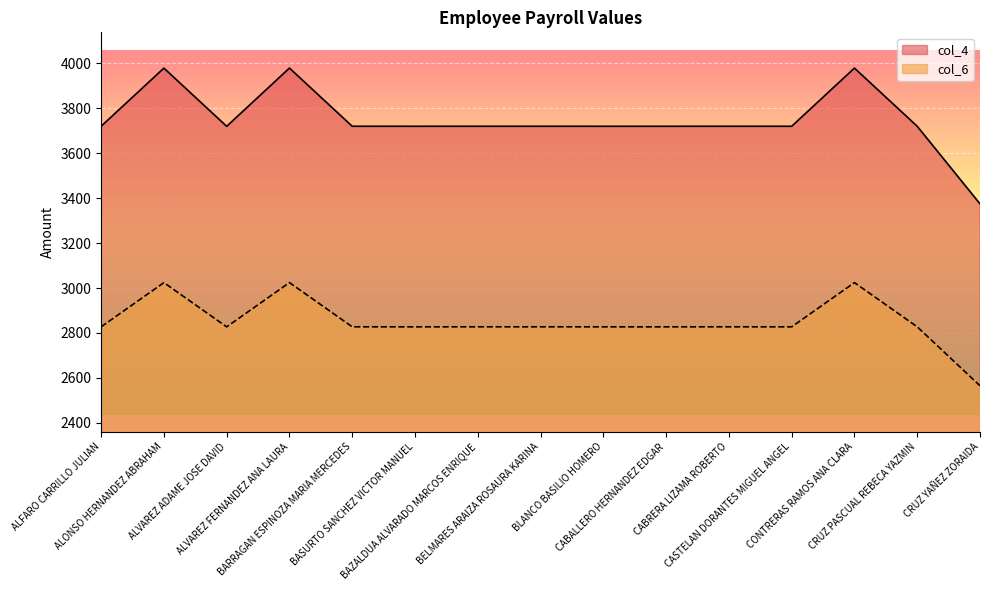

How many interior local valleys does the col_6 series have?

4